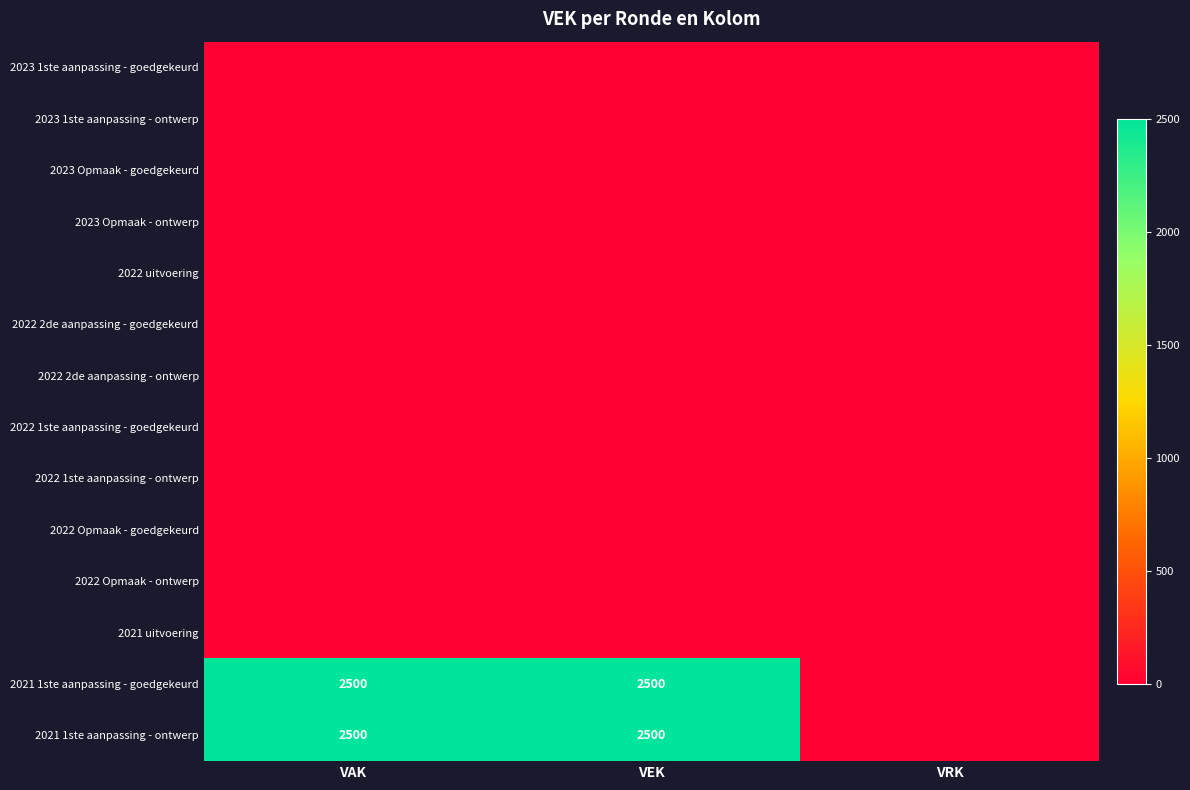

Which has a higher value, VAK or VEK?

VAK